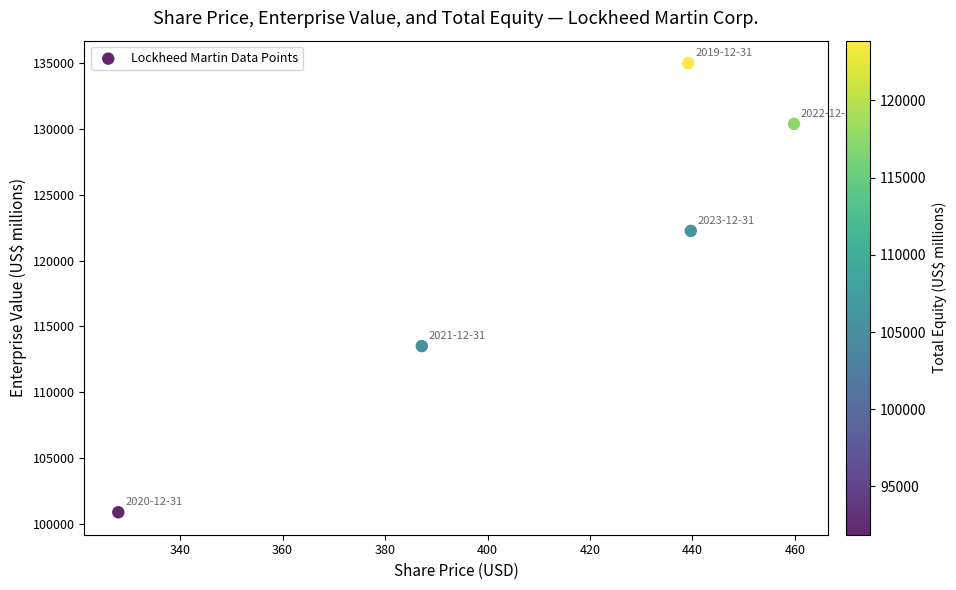

What is the average Y value?

120409